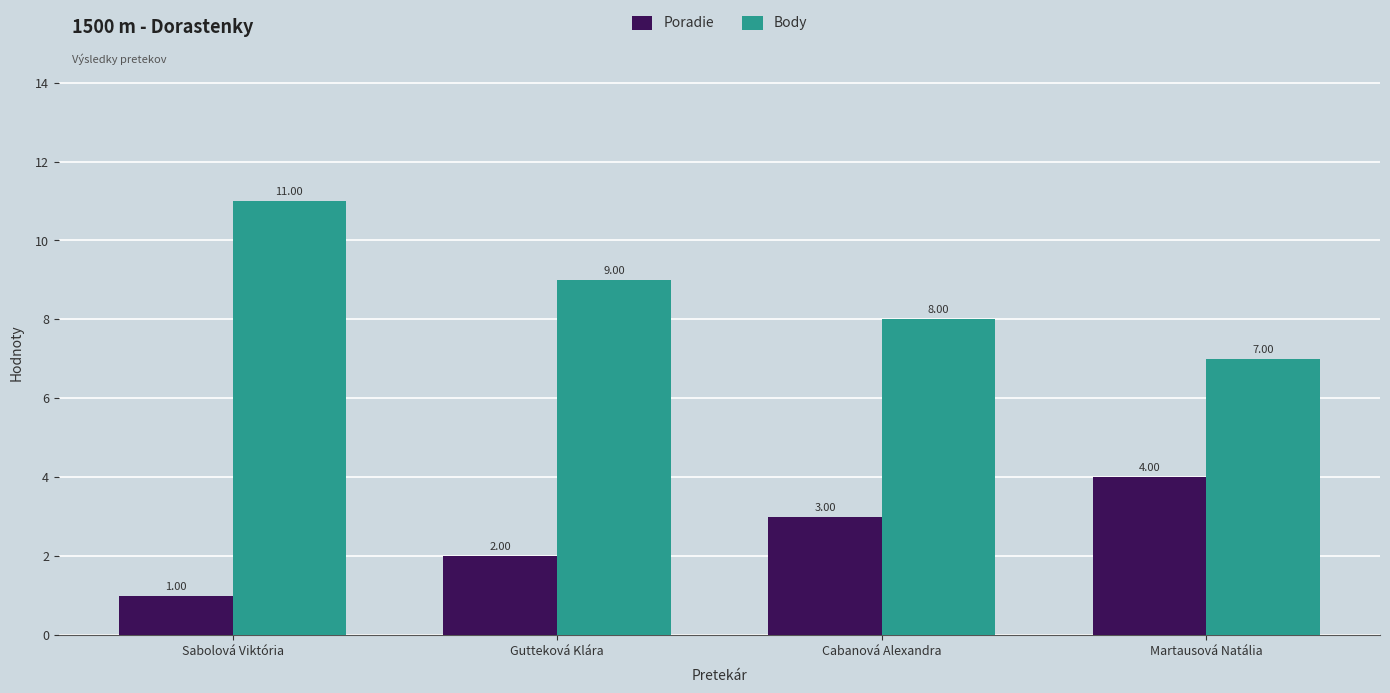

Are the bars horizontal?

No